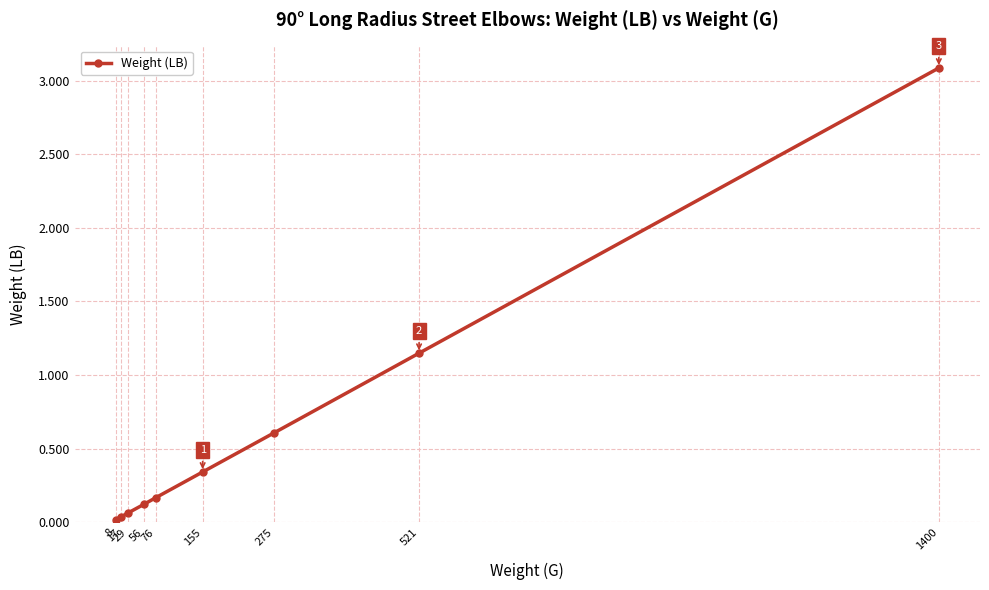

What is the average value?

0.6